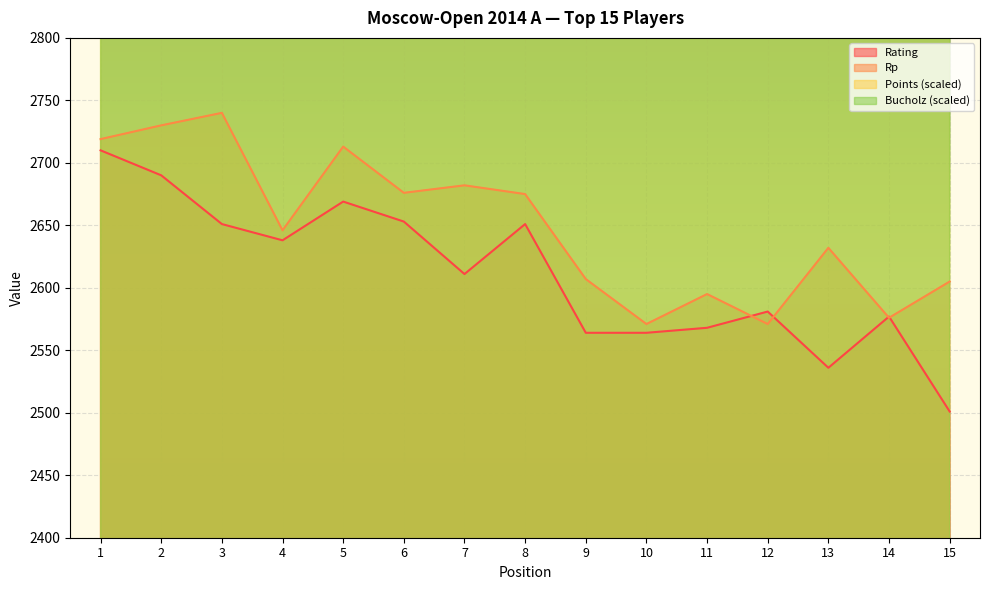

What is the total value across all series at 1?

14878